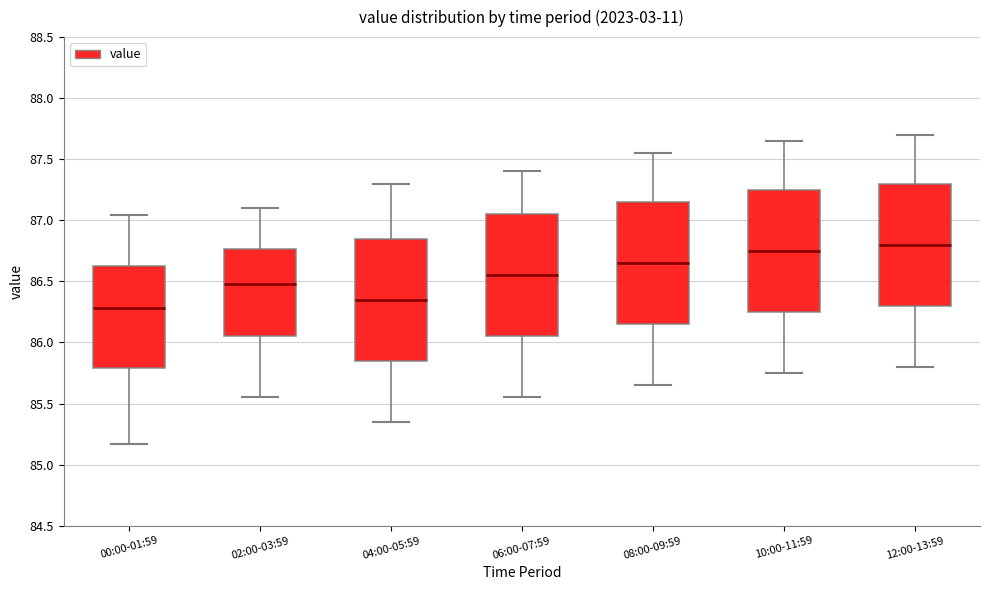

Reading left to right, read every box against the y-axis: the position of its median line, the range the box covers, and the ends of its whiskers. The values are not printed on the chart, so give them approximately, as read against the axis.

00:00-01:59: median 86.30, box 85.80 to 86.65, whiskers 85.15 to 87.05
02:00-03:59: median 86.50, box 86.05 to 86.75, whiskers 85.55 to 87.10
04:00-05:59: median 86.35, box 85.85 to 86.85, whiskers 85.35 to 87.30
06:00-07:59: median 86.55, box 86.05 to 87.05, whiskers 85.55 to 87.40
08:00-09:59: median 86.65, box 86.15 to 87.15, whiskers 85.65 to 87.55
10:00-11:59: median 86.75, box 86.25 to 87.25, whiskers 85.75 to 87.65
12:00-13:59: median 86.80, box 86.30 to 87.30, whiskers 85.80 to 87.70